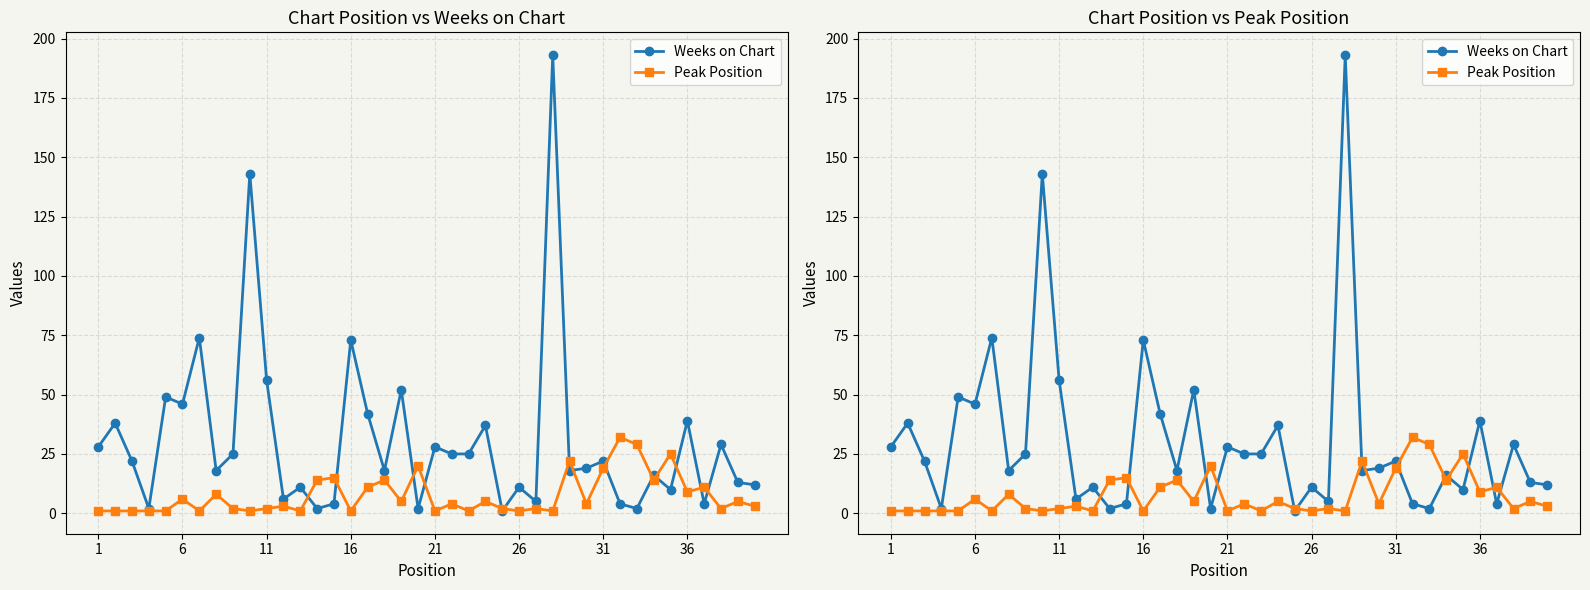

At how many categories does at least one series exceed 69?

4